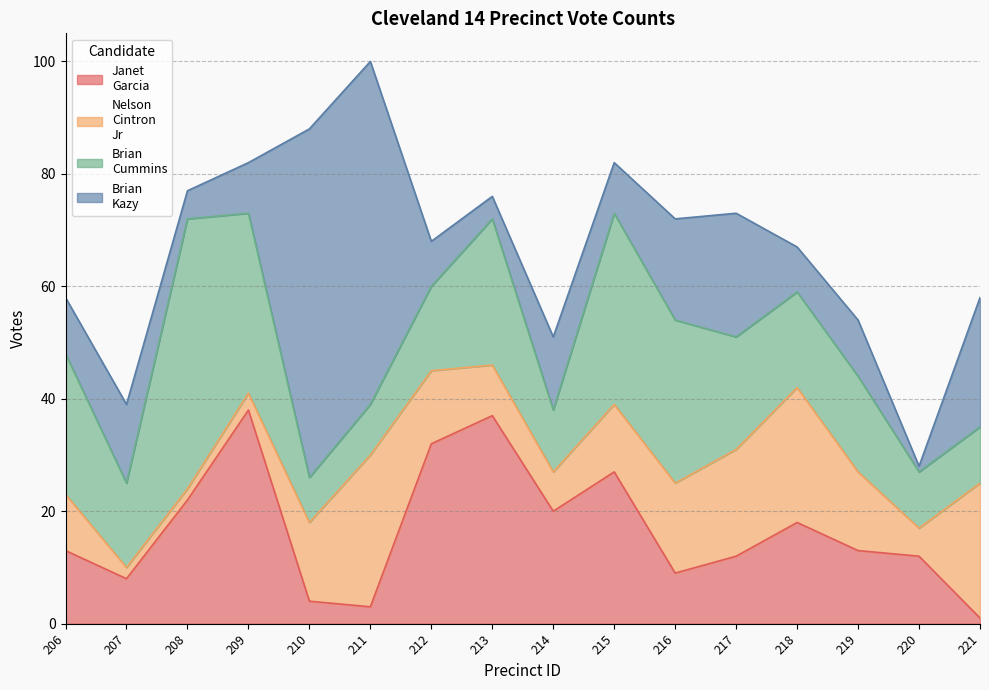

What are all the series names shown in the legend?

Janet
Garcia, Nelson
Cintron
Jr, Brian
Cummins, Brian
Kazy